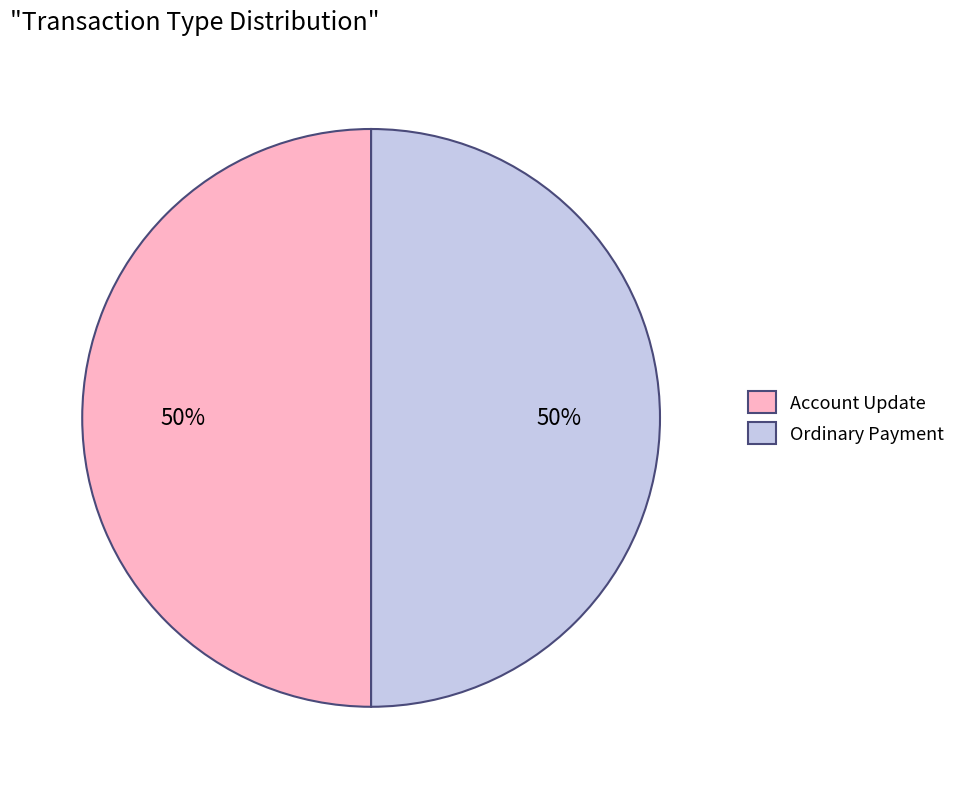

True or false: Ordinary Payment accounts for 50% of the total.

True